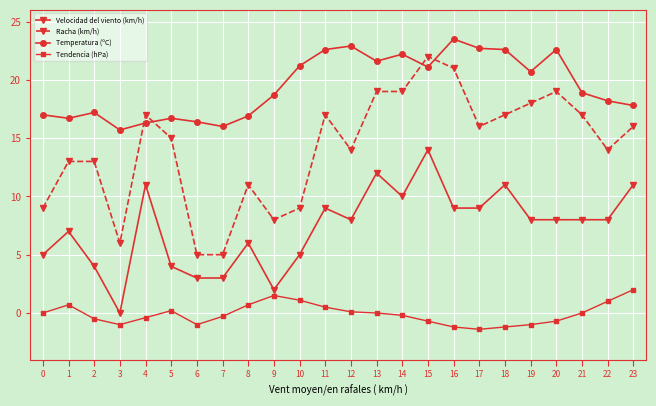

Rank the series by their maximum value, from lowest to highest.

Tendencia (hPa), Velocidad del viento (km/h), Racha (km/h), Temperatura (ºC)